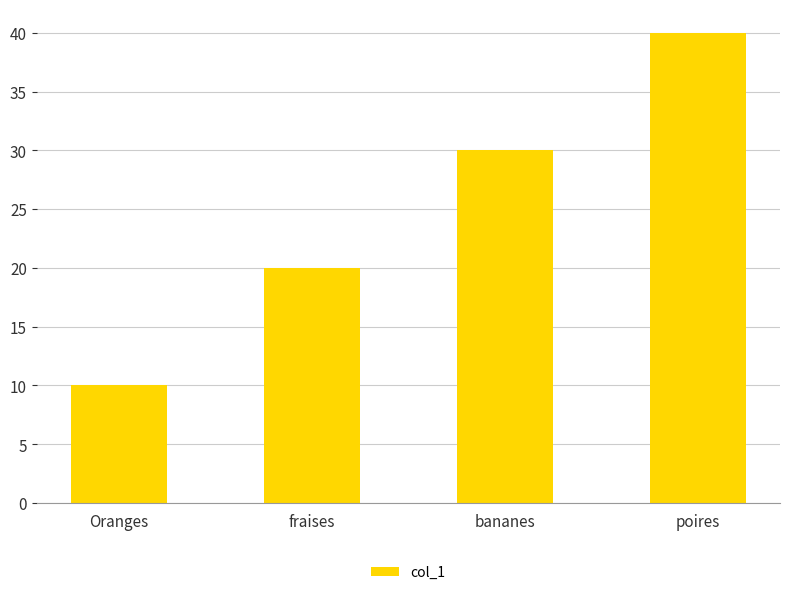

Reading right to left, list all the values displayed in this chart.

poires=40	bananes=30	fraises=20	Oranges=10